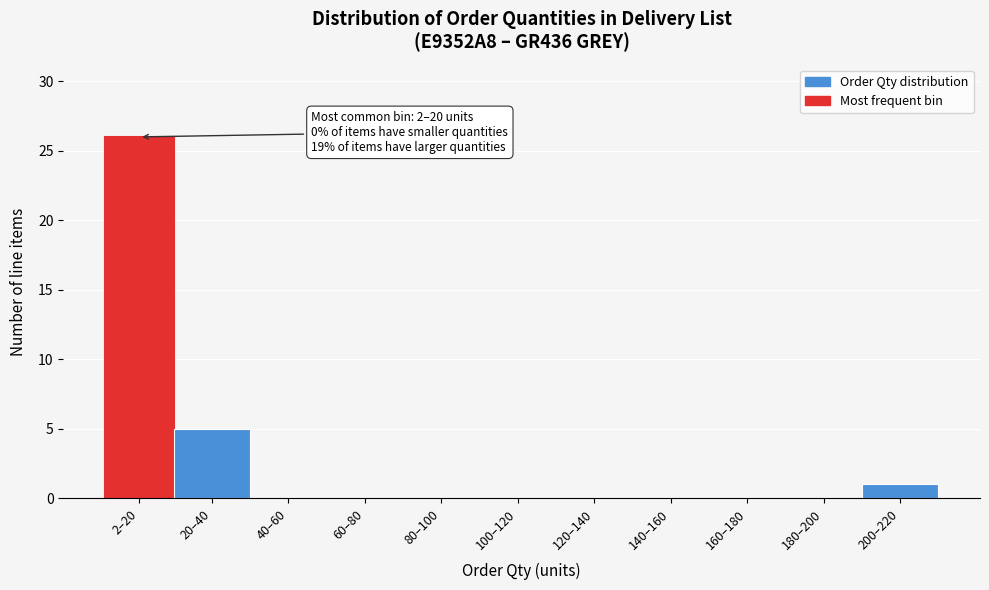

Reading left to right, what are all the values shown in this chart?

2–20=26	20–40=5	40–60=0	60–80=0	80–100=0	100–120=0	120–140=0	140–160=0	160–180=0	180–200=0	200–220=1